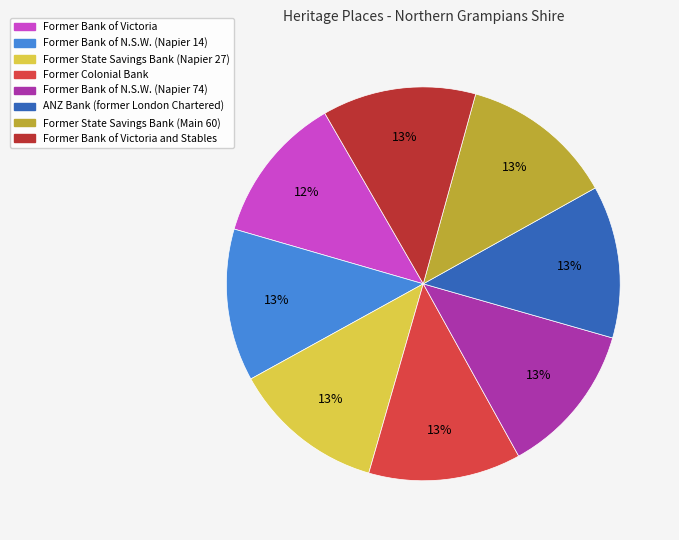

Is there a majority slice in this chart?

No